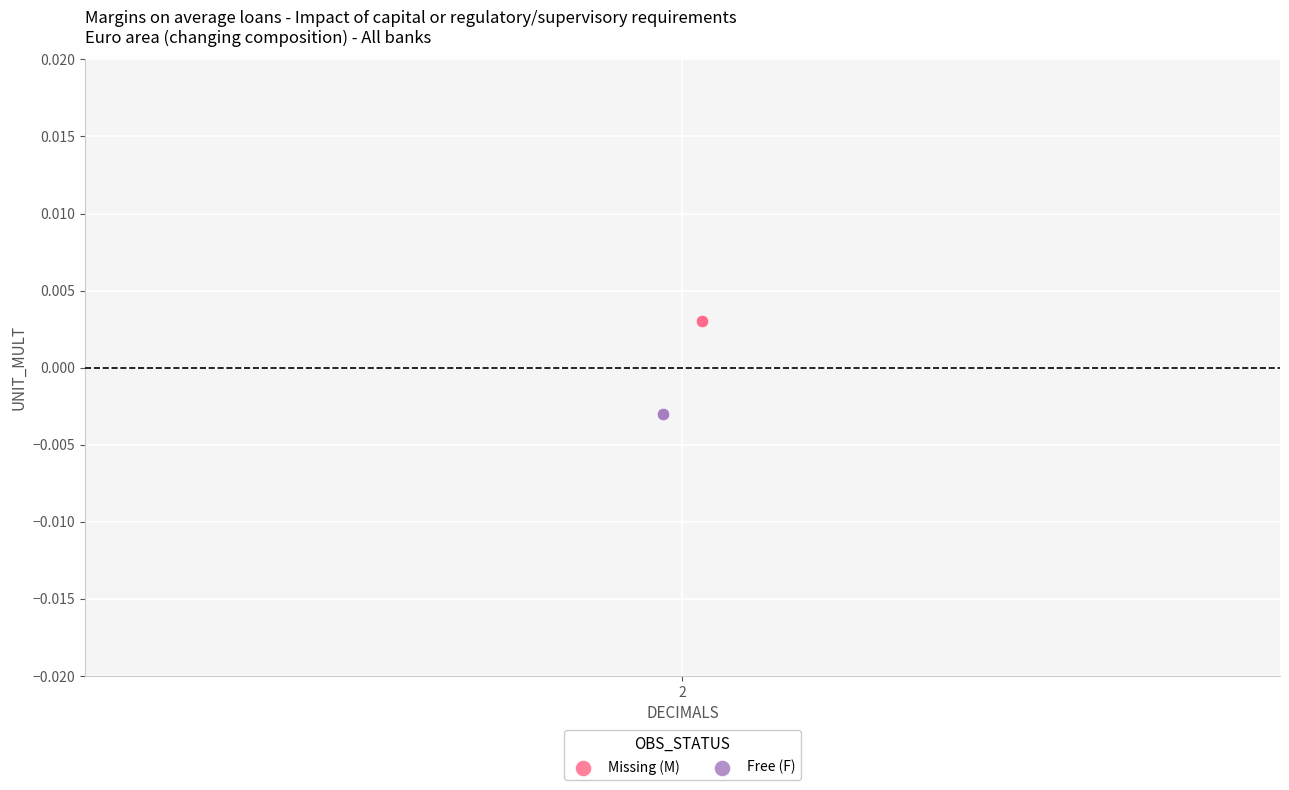

Which series contains the highest Y value?

Missing (M)